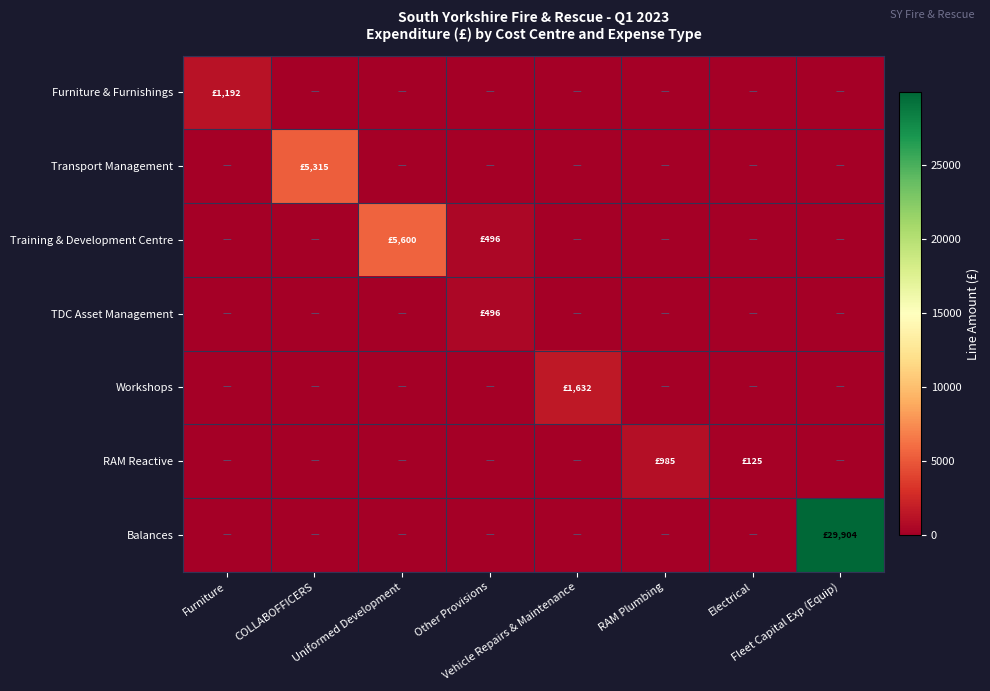

Which series changed the most between COLLABOFFICERS and Fleet Capital Exp (Equip)?

Balances